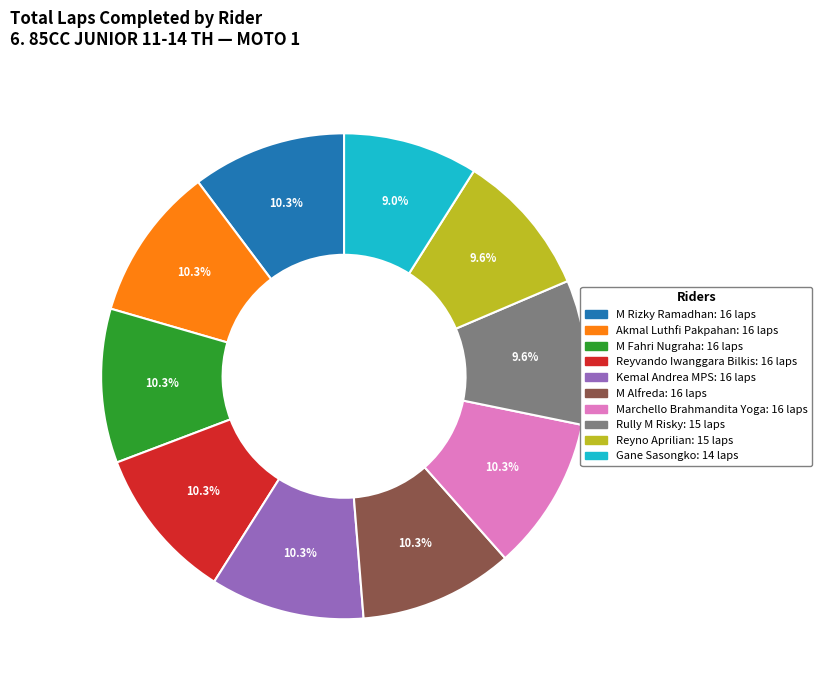

To the nearest percent, what percentage of the pie is Akmal Luthfi Pakpahan?

10%